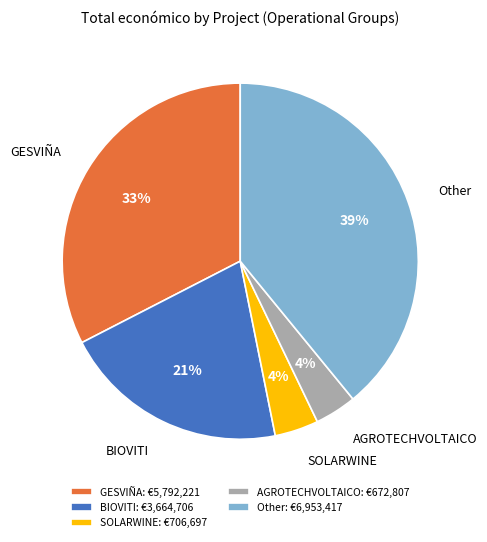

Do SOLARWINE and GESVIÑA together represent more than half of the pie?

No